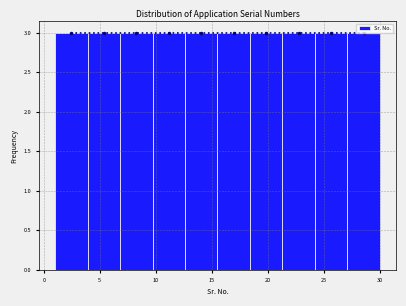

Reading left to right, transcribe this chart: for each bar, give the range it covers on the x-axis and its height. Neither the bar edges nor the heights are printed on the chart, so give them approximately, as read against the axes.

1.0 to 3.9: 3
3.9 to 6.8: 3
6.8 to 9.7: 3
9.7 to 12.6: 3
12.6 to 15.5: 3
15.5 to 18.4: 3
18.4 to 21.3: 3
21.3 to 24.2: 3
24.2 to 27.1: 3
27.1 to 30.0: 3